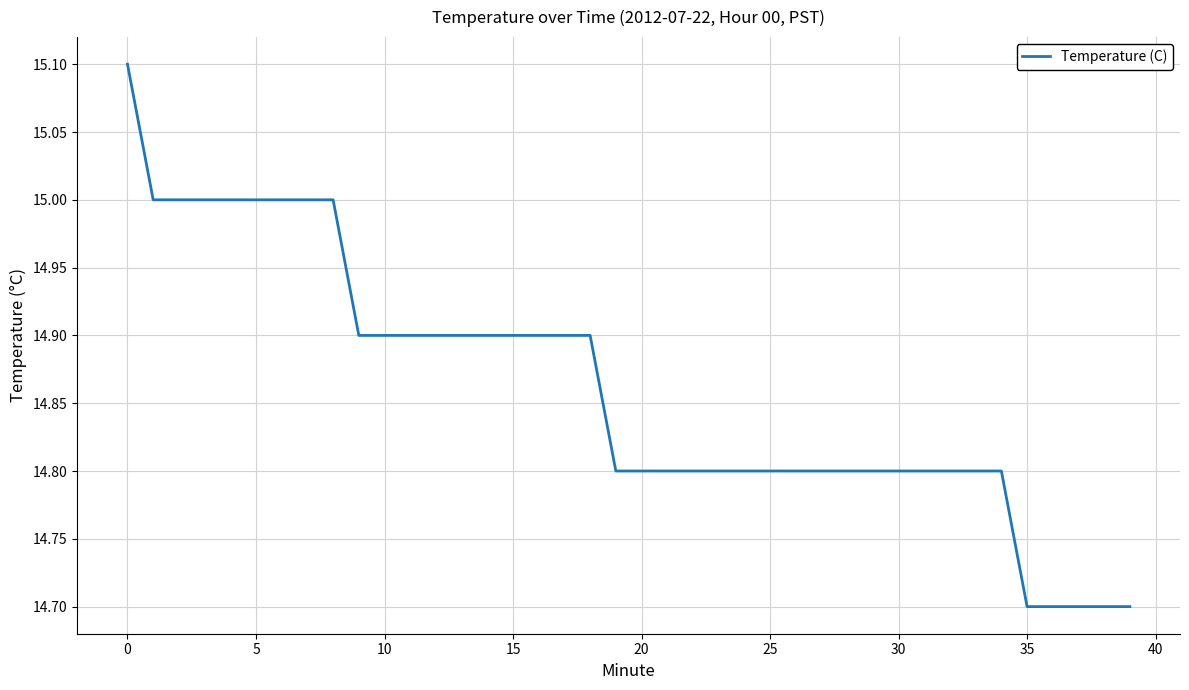

What is the maximum value shown in the chart?

15.1